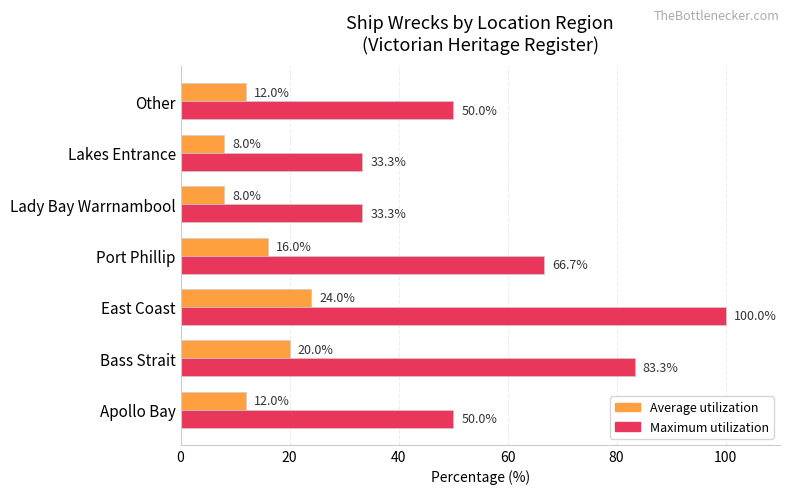

What is the sum of the Maximum utilization values at East Coast and Lady Bay Warrnambool?

133.3